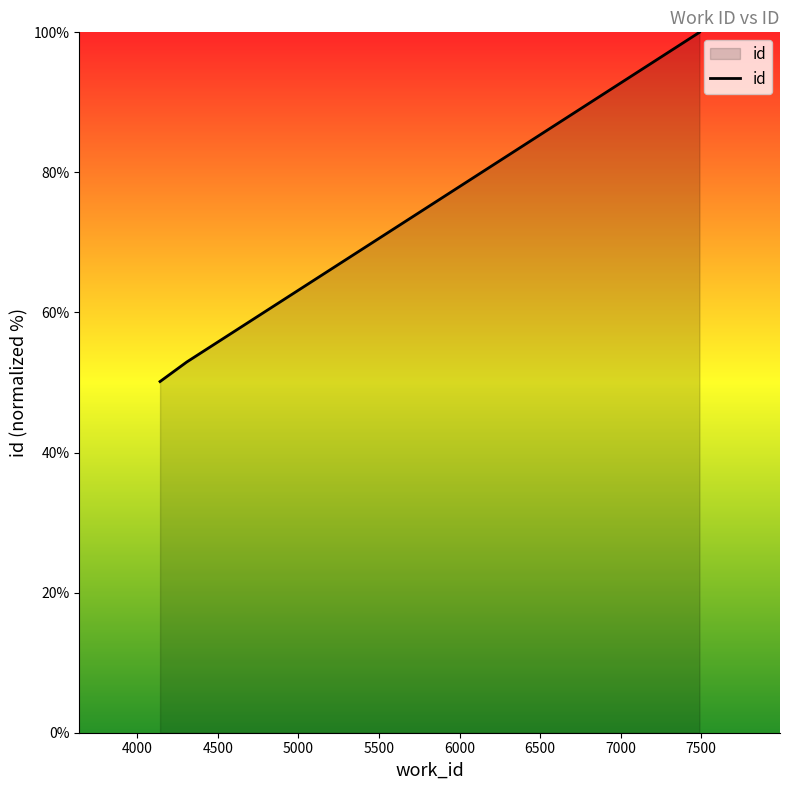

How many lines are shown in the chart?

1